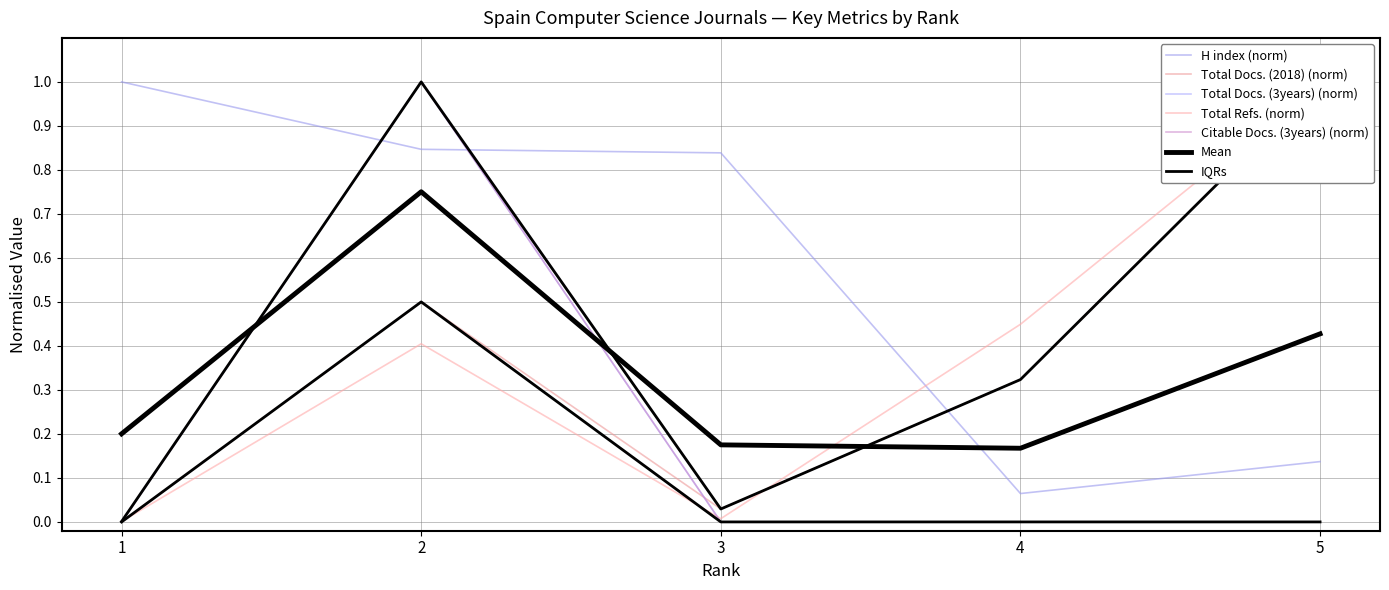

Reading left to right, extract all data points from this chart.

H index: 1.0	0.8	0.8	0.1	0.1
Total Docs. (2018): 0.0	0.5	0.0	0.3	1.0
Total Docs. (3years): 0.0	1.0	0.0	0.0	0.0
Total Refs.: 0.0	0.4	0.0	0.4	1.0
Citable Docs. (3years): 0.0	1.0	0.0	0.0	0.0